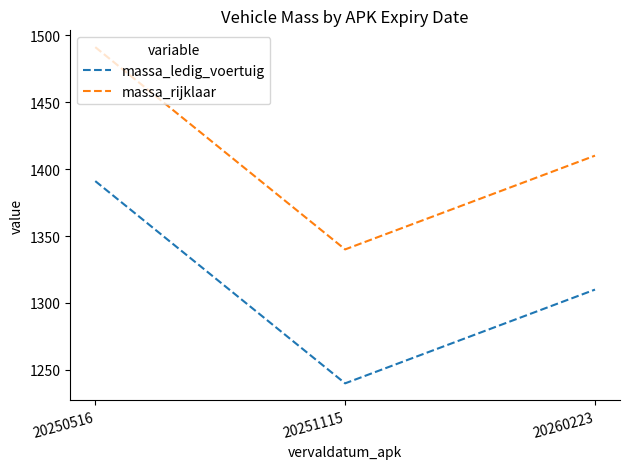

Which category has the highest value across all series?

20250516